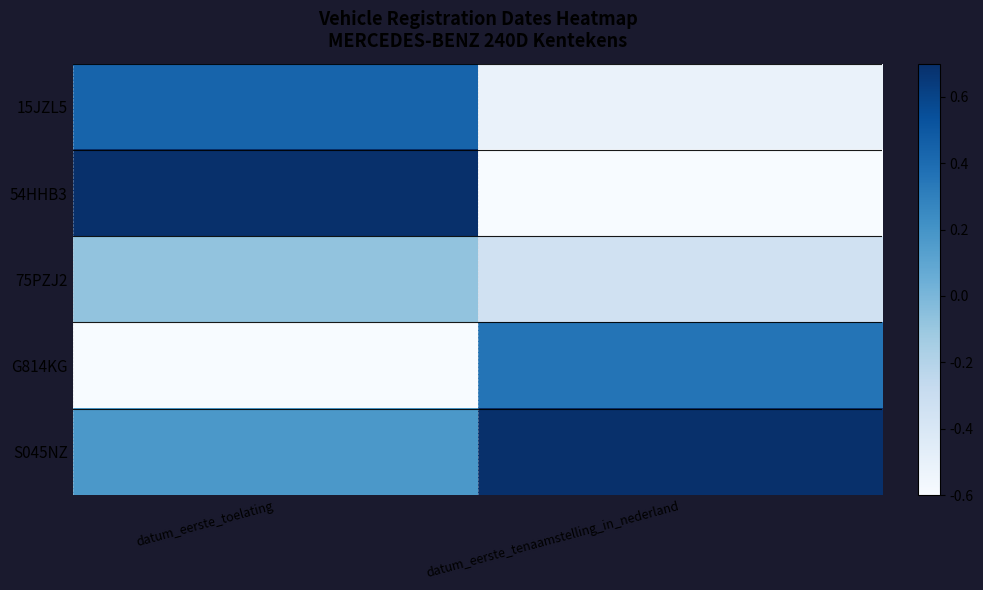

Rank the series by their maximum value, from highest to lowest.

54HHB3, S045NZ, 15JZL5, G814KG, 75PZJ2